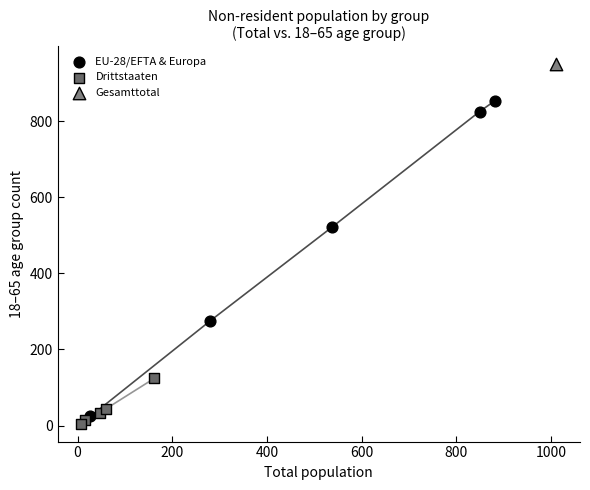

Which series reaches the maximum Y coordinate?

Gesamttotal